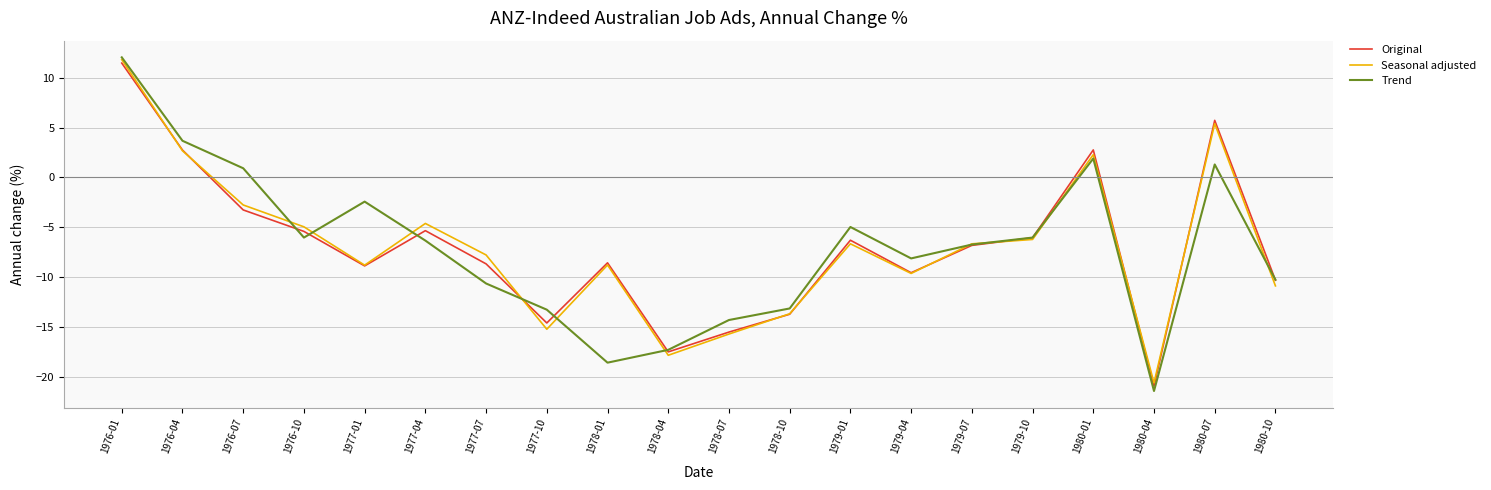

Which series has the largest range (max minus min)?

Trend